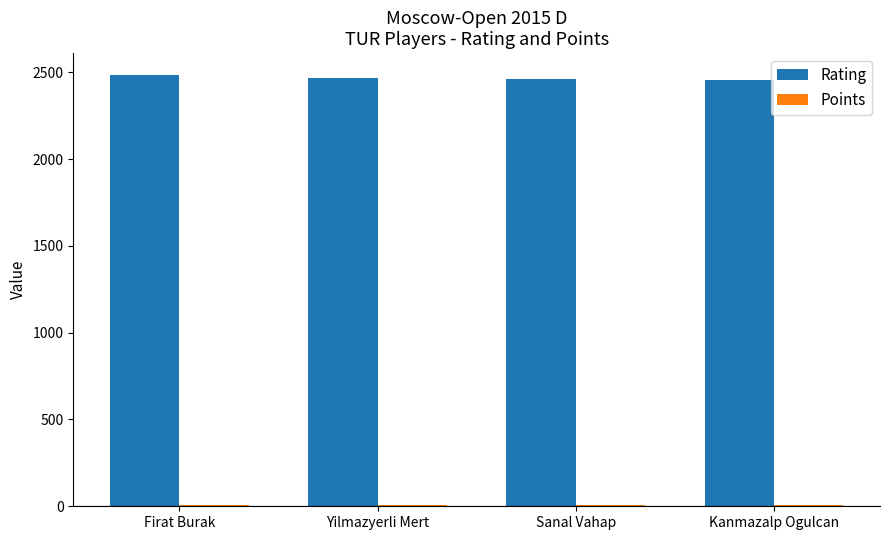

Which series has the largest total across all categories?

Rating